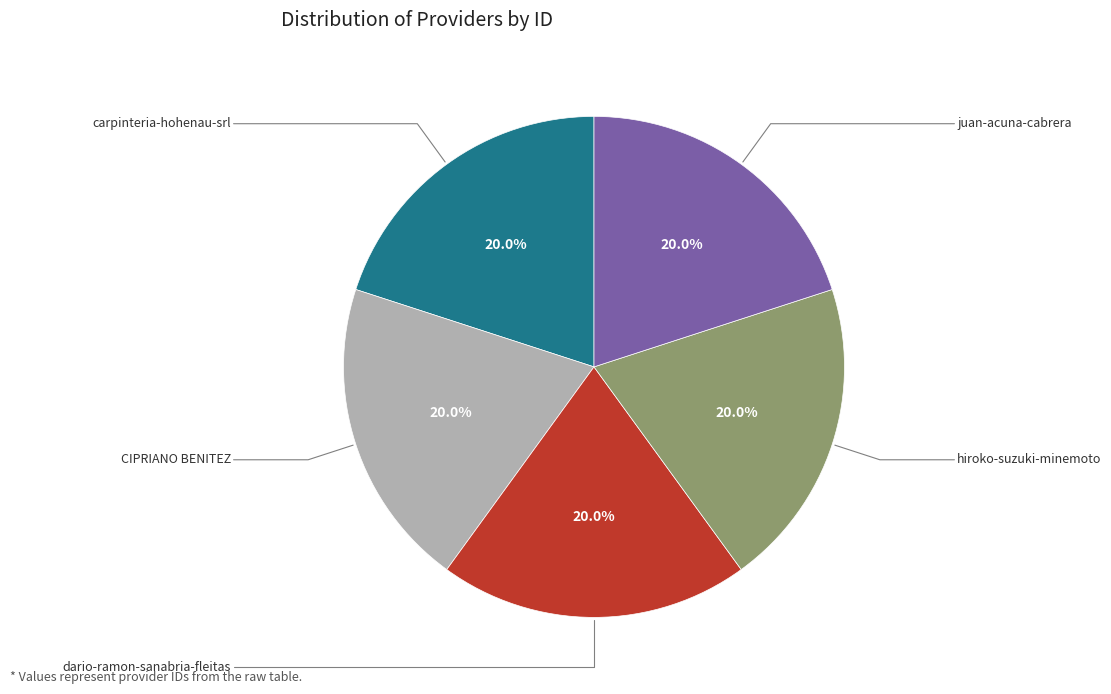

Is there any slice that represents more than half of the pie?

No